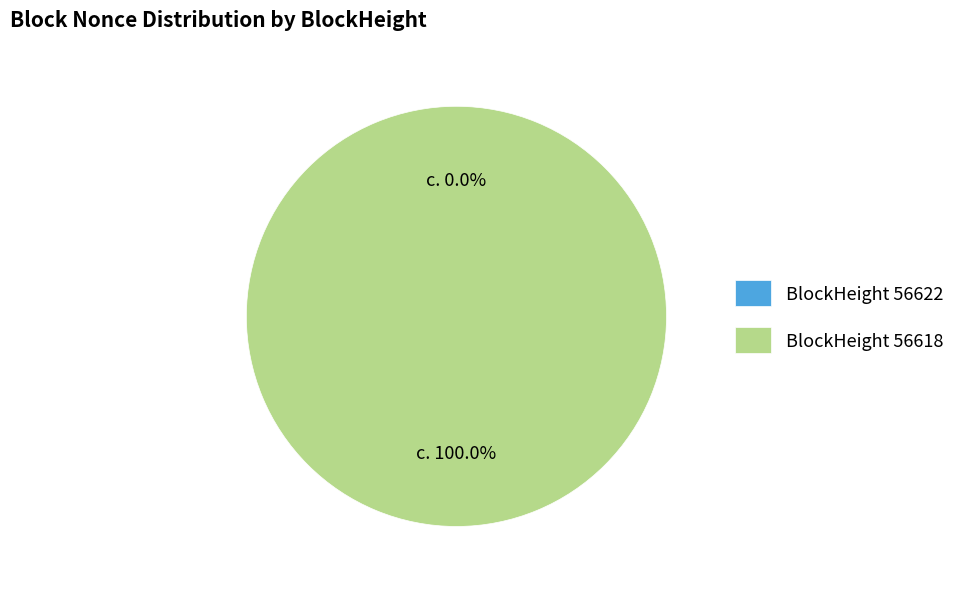

Which category accounts for the majority?

56618